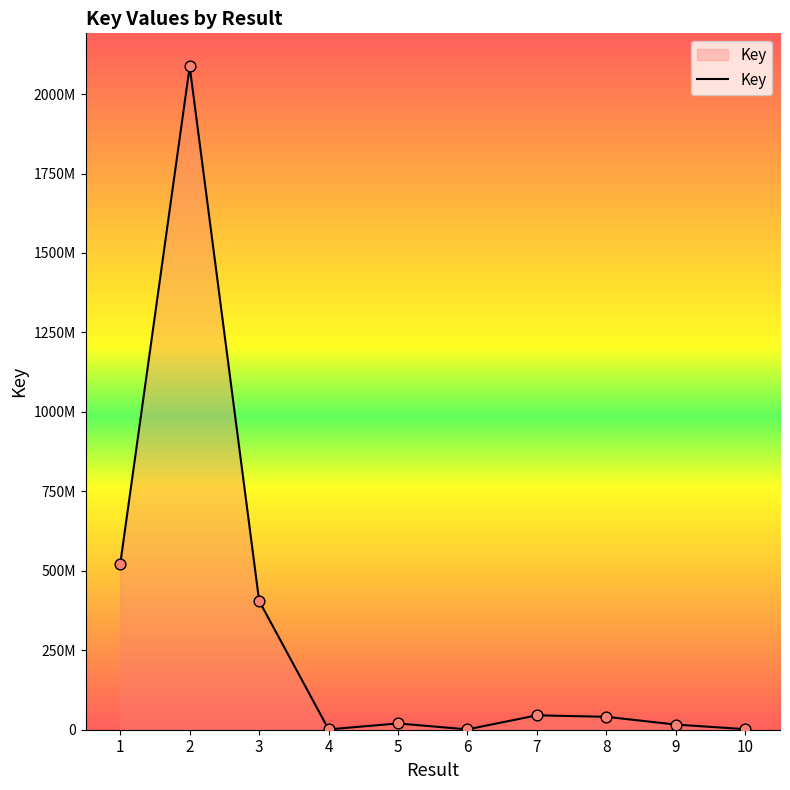

What is the change in value from 1 to 8?

-481458269